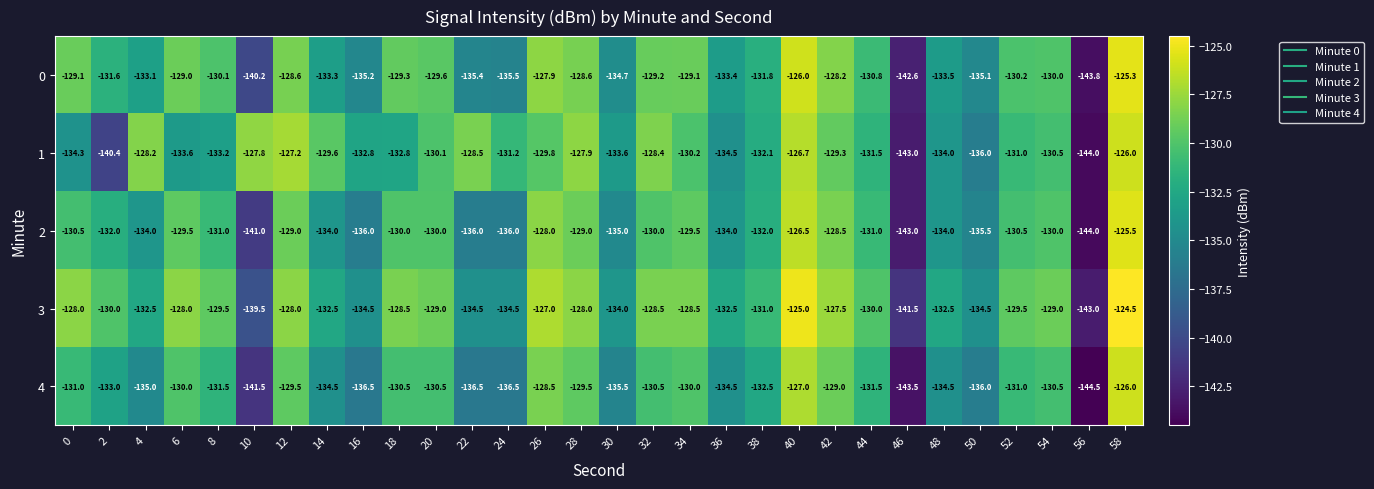

At 14, list the series in order from smallest to largest.

4, 2, 0, 3, 1